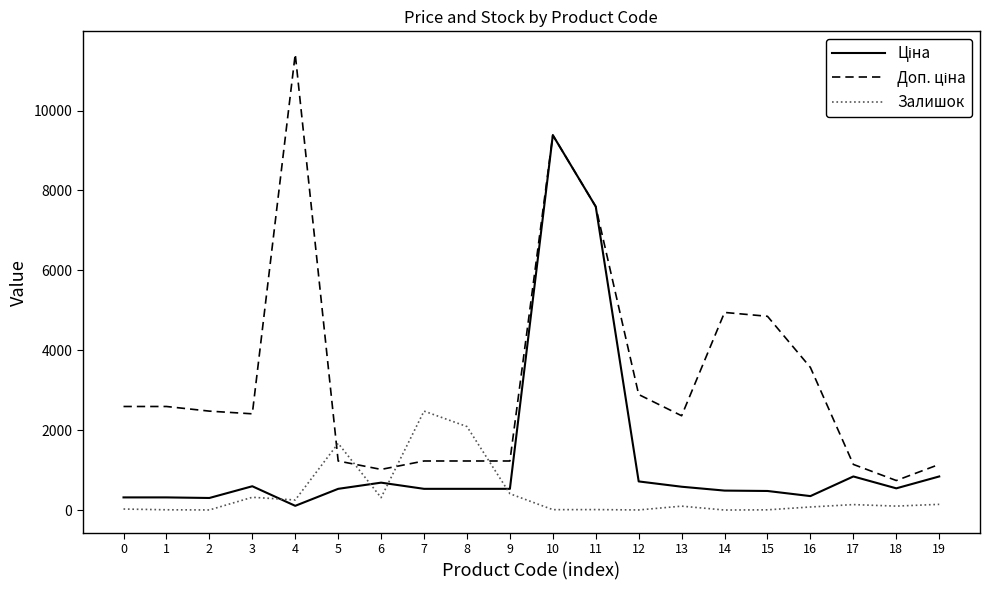

At which category is the sum across all series the highest?

10